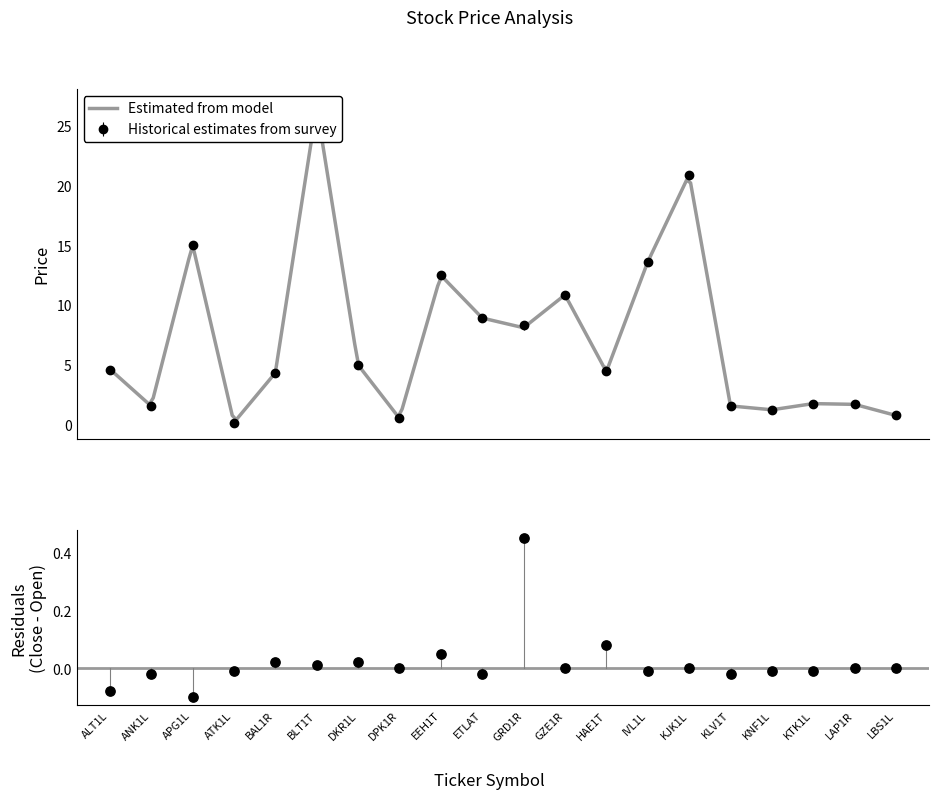

At which category is the sum across all series the highest?

BLT1T